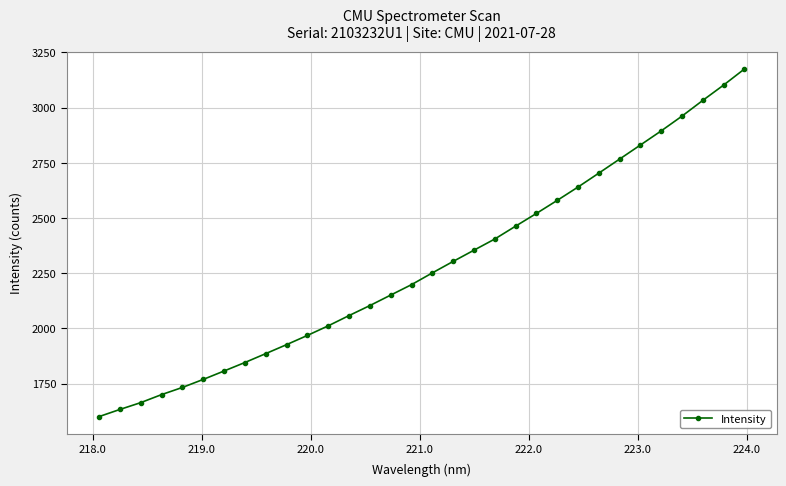

What is the difference between the second highest and second lowest values?

1469.2